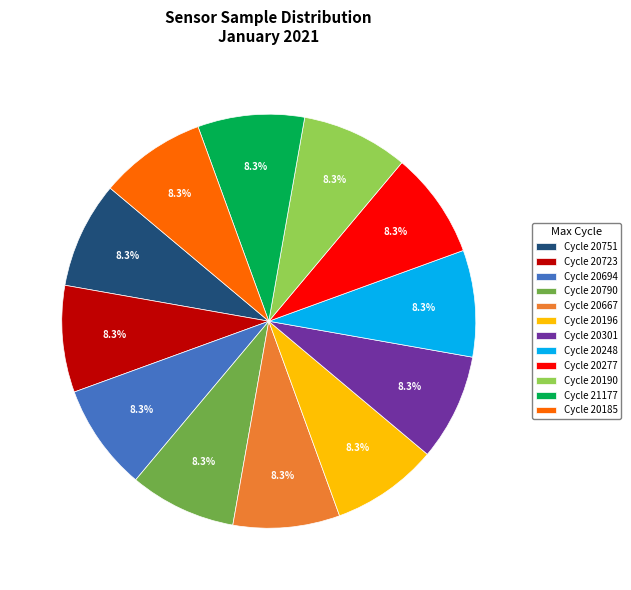

Is Cycle 20277 the majority of the pie?

No